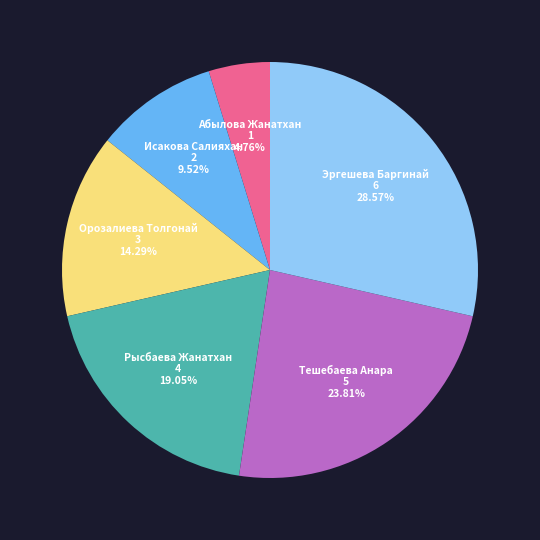

What is the largest slice in the pie chart?

Эргешева Баргинай